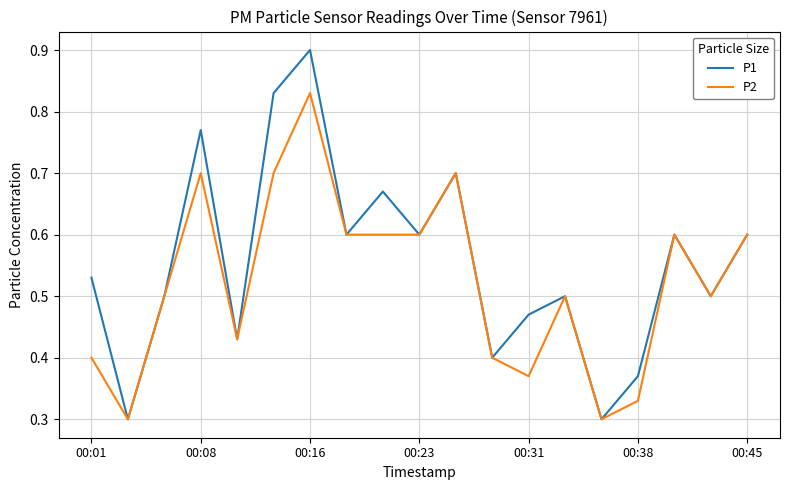

Which series has the largest total across all categories?

P1